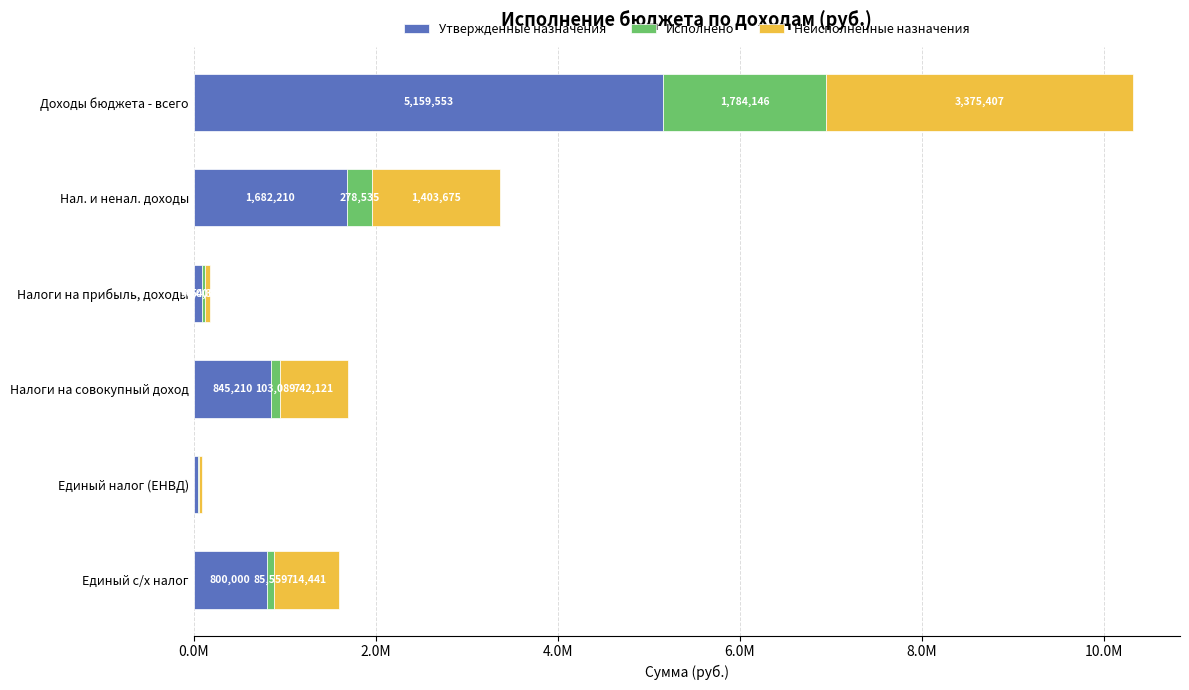

What is the difference between the maximum and minimum values in the Утвержденные назначения series?

5114342.5